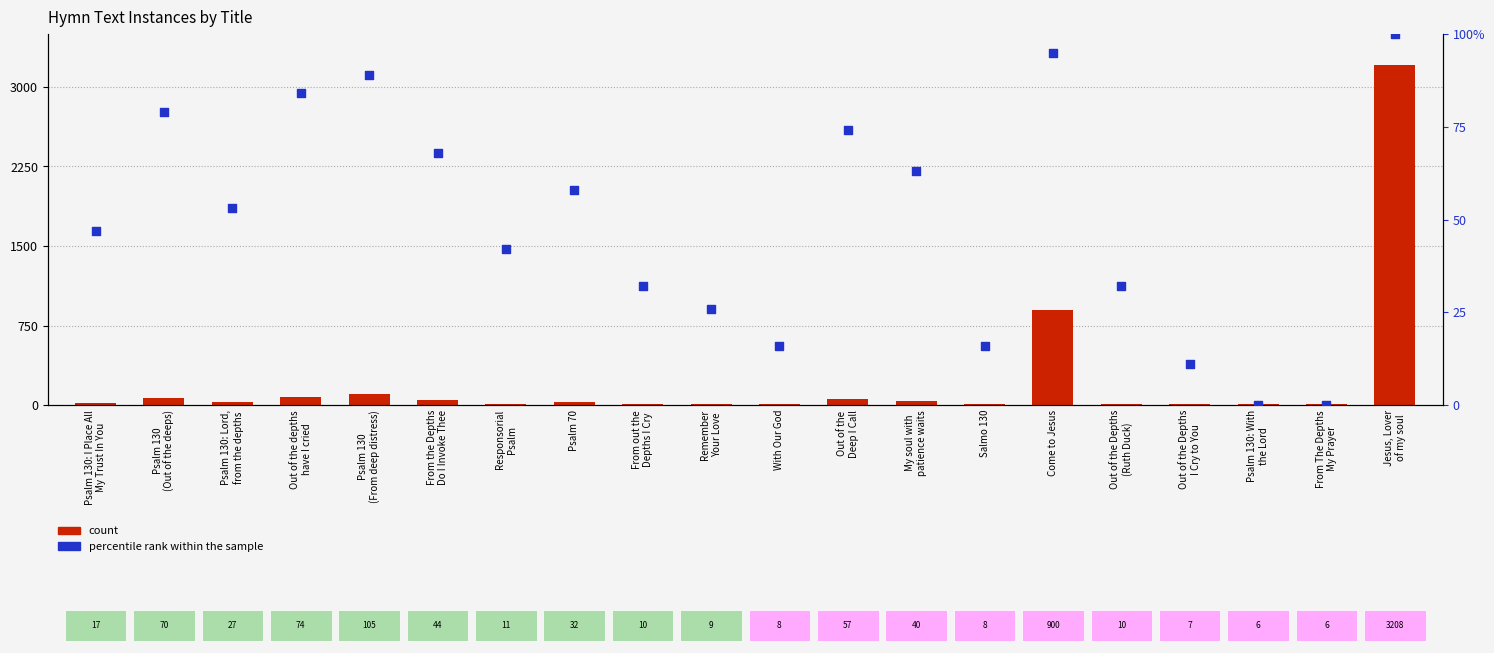

Which series has the widest spread of Y values?

count